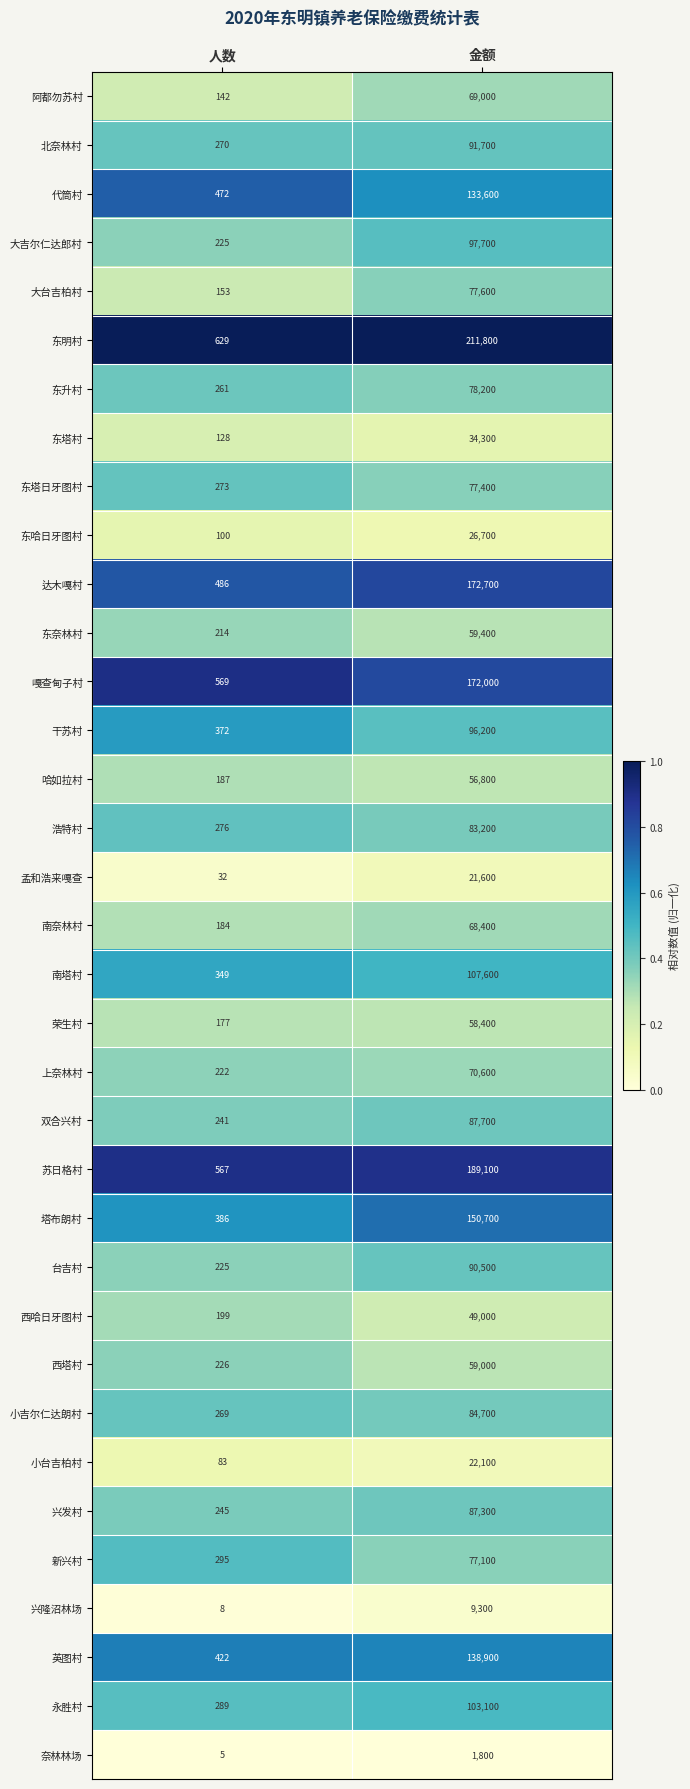

Which series has the widest spread of values?

东明村